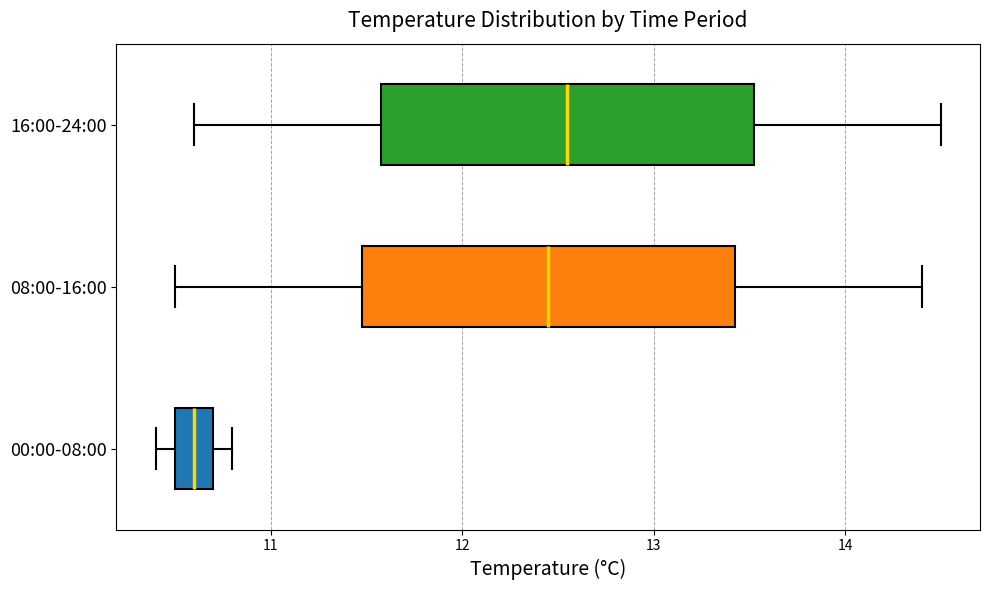

Where is the left edge of the box for 00:00-08:00 on the x-axis? The values are not printed on the chart, so give them approximately, as read against the axis.

10.5